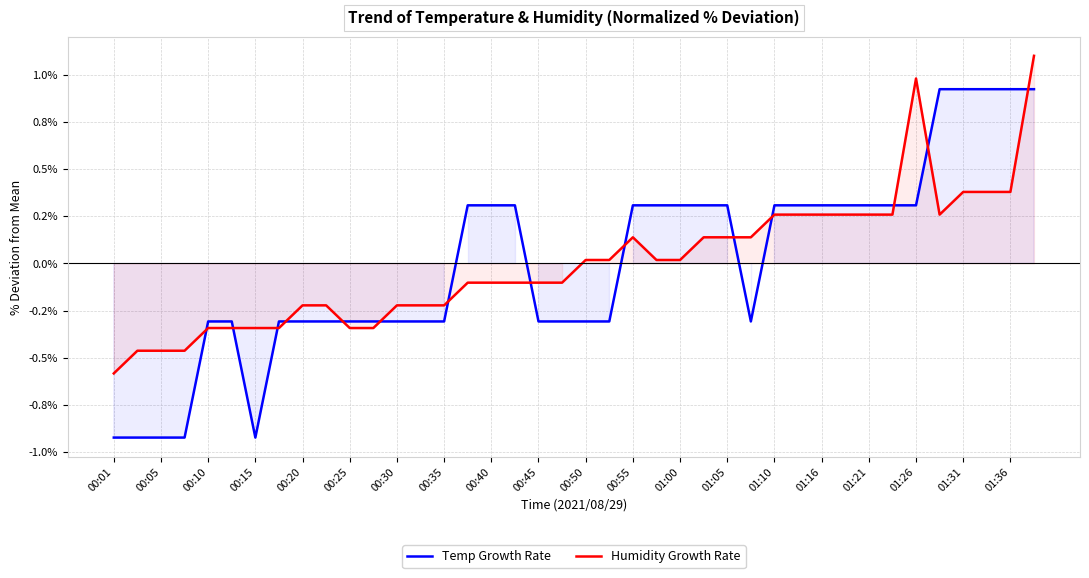

How many lines are shown in the chart?

2